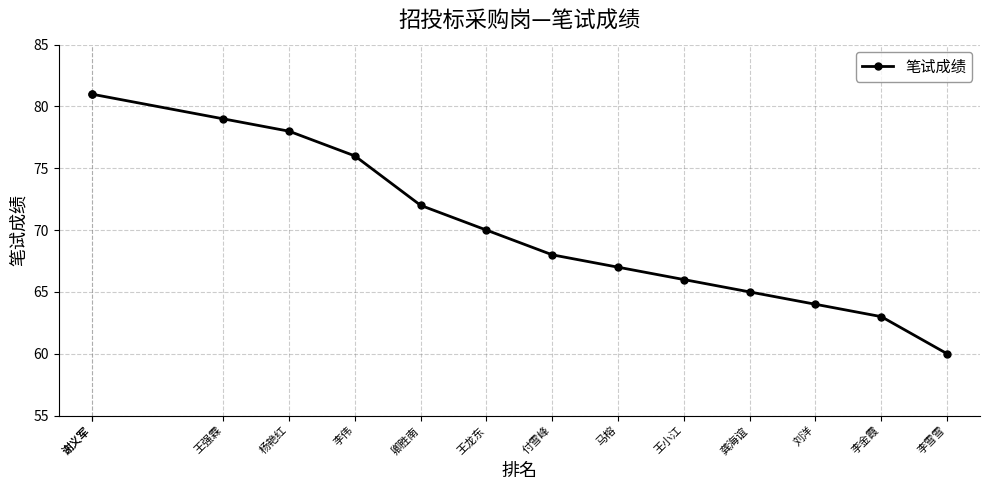

The value at 杨艳红 is 21. True or false?

False